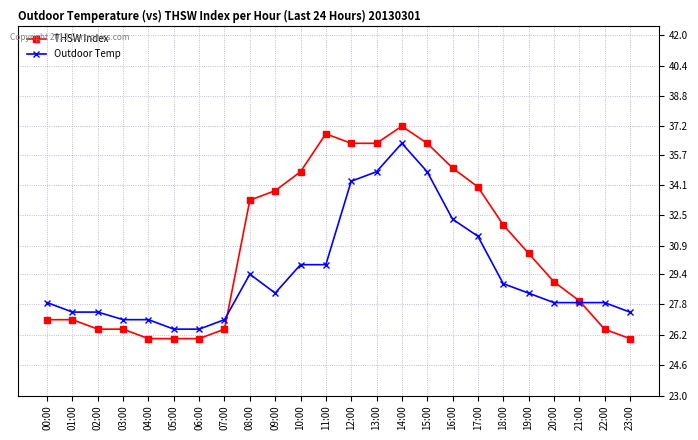

Rank the series by their maximum value, from lowest to highest.

Outdoor Temp, THSW Index